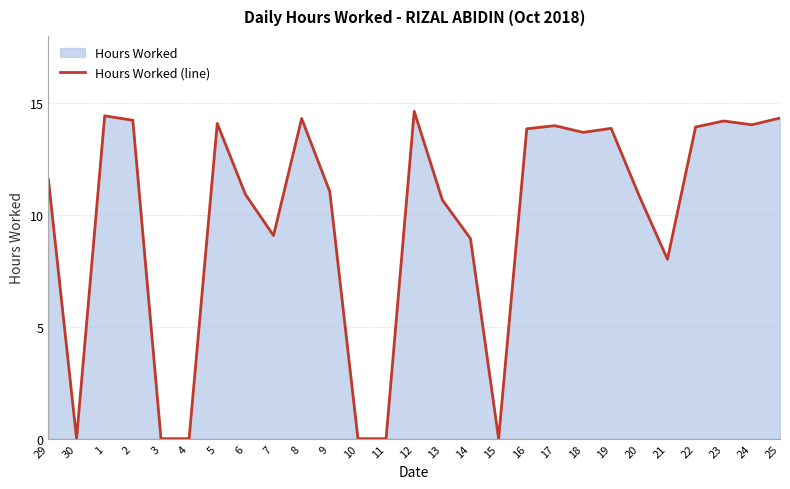

Read the value at 13.

10.7